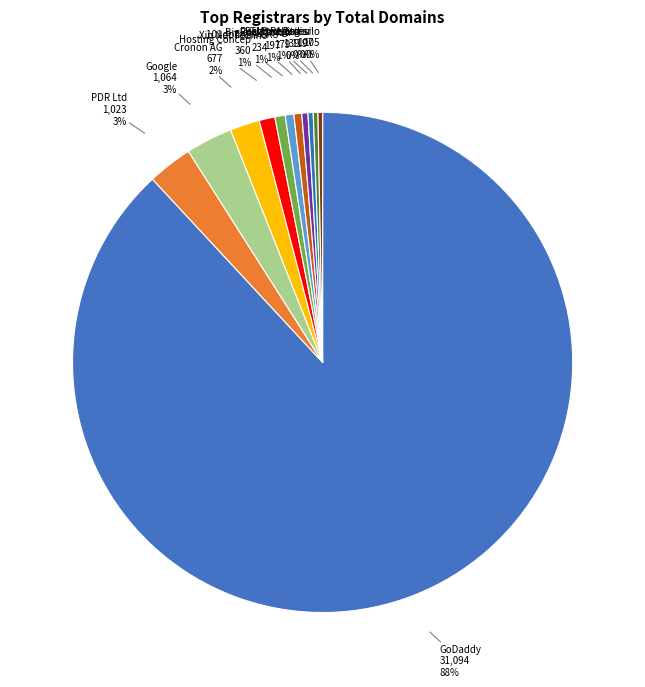

Does any single category account for the majority?

Yes